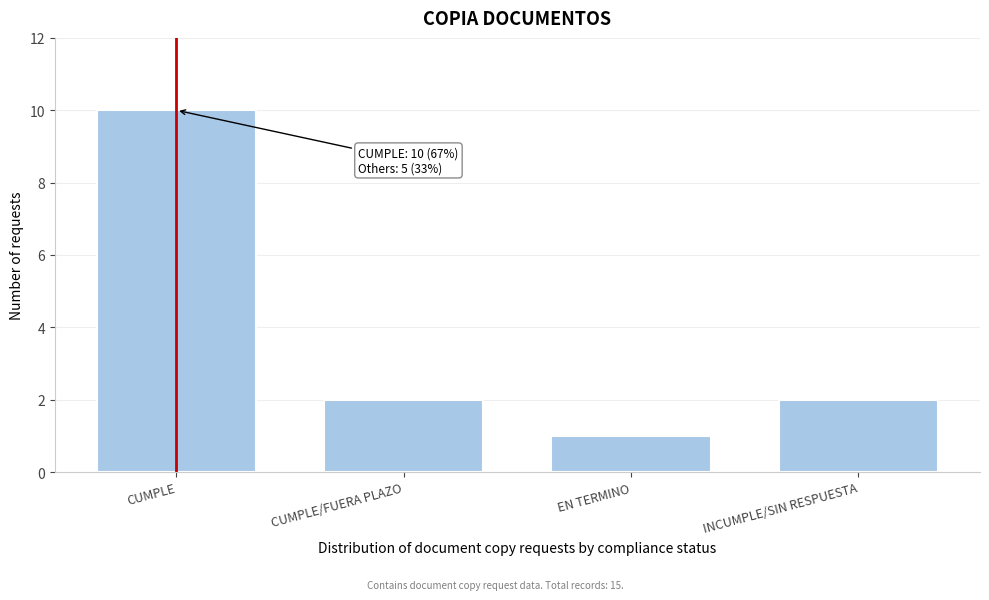

Reading right to left, extract all data points from this chart.

2	1	2	10